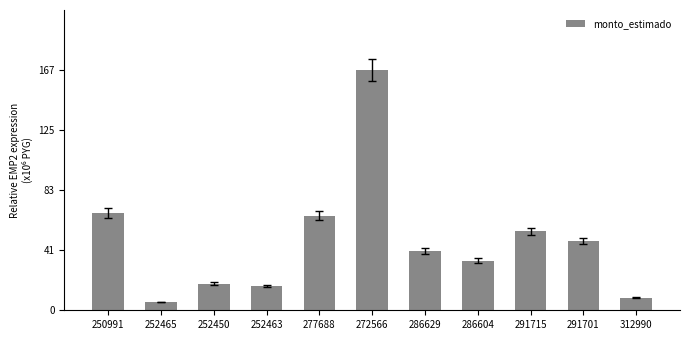

Is it true that the value at 286629 is 19513821?

False